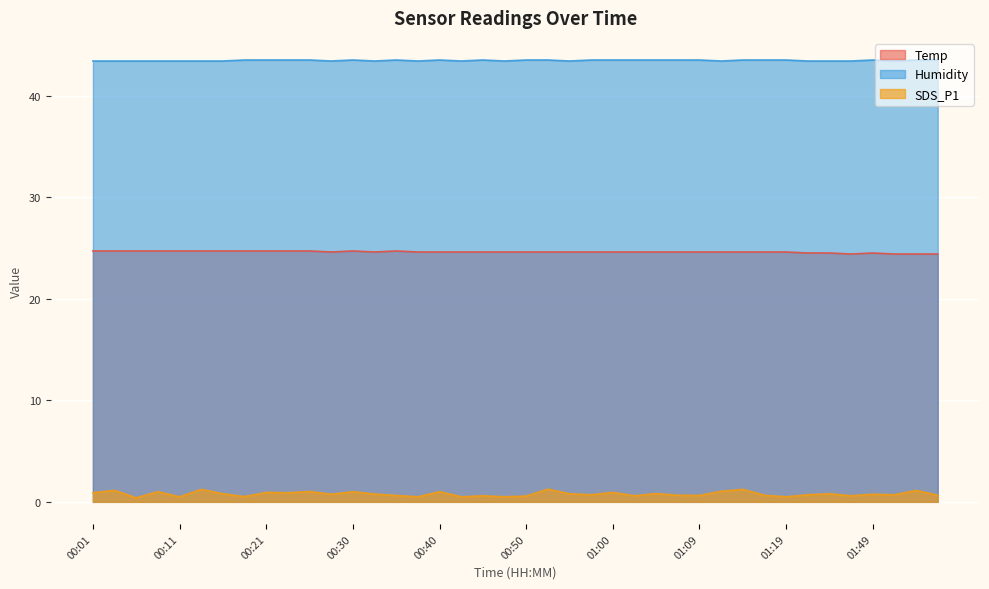

What is the sum of the Humidity values at 01:05 and 01:00?

87.0